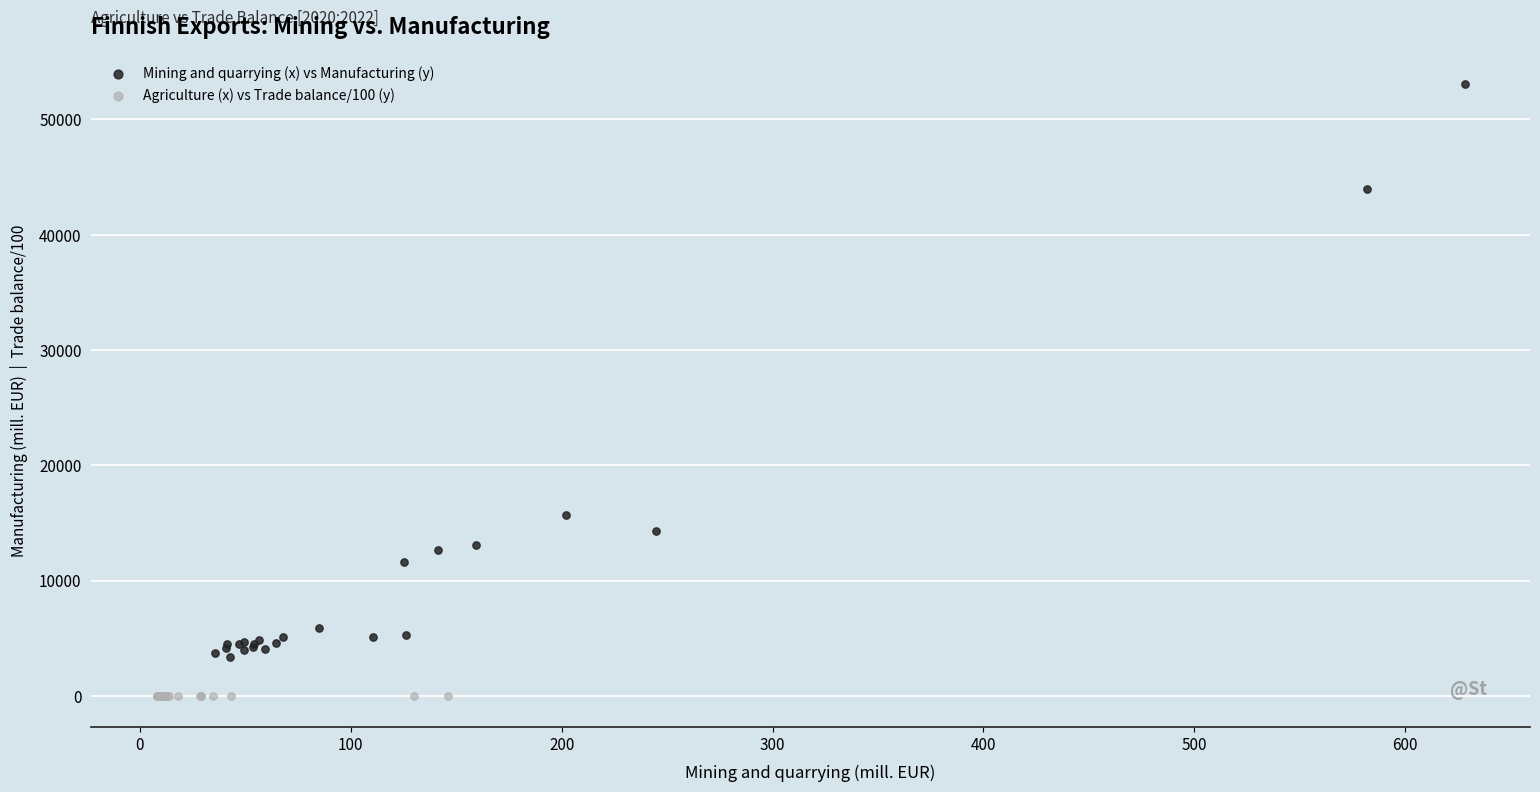

Which series contains the highest Y value?

Mining and quarrying (x) vs Manufacturing (y)